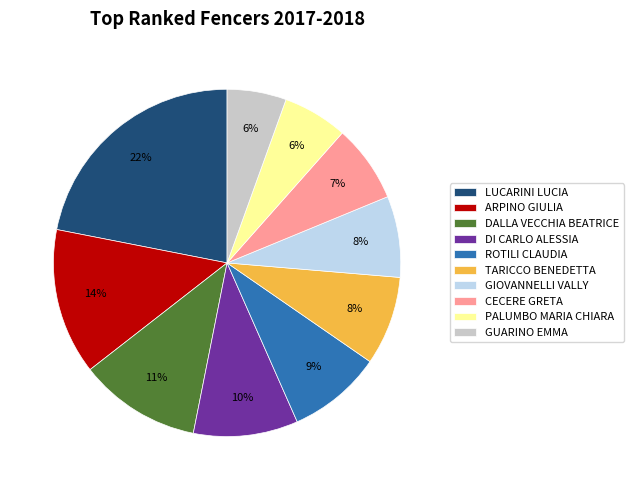

To the nearest percent, what percentage of the pie is CECERE GRETA?

7%